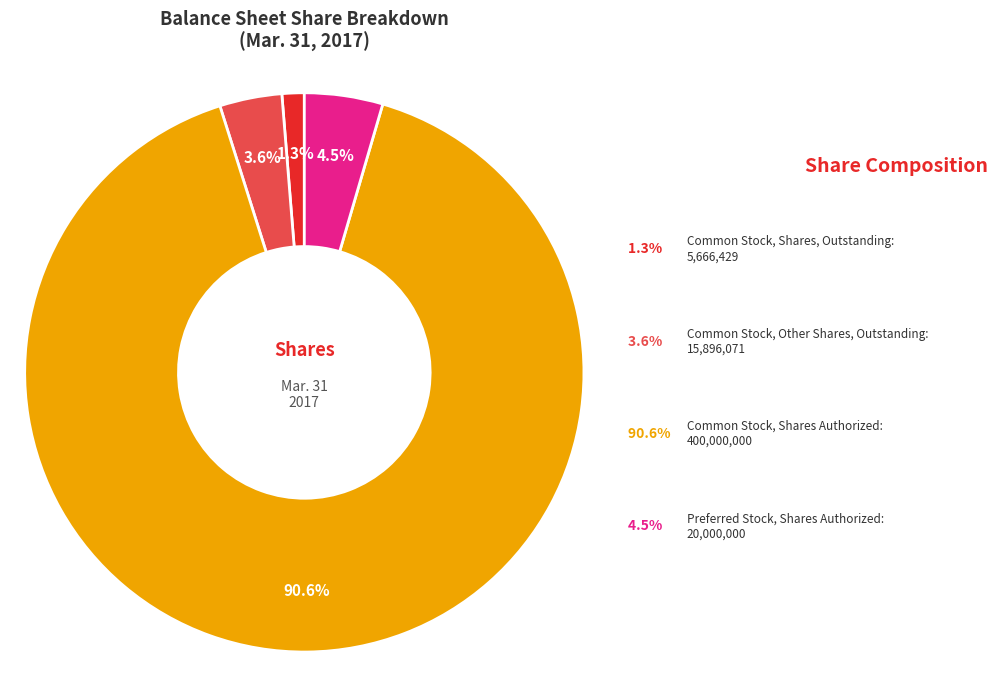

Does any single category account for the majority?

Yes